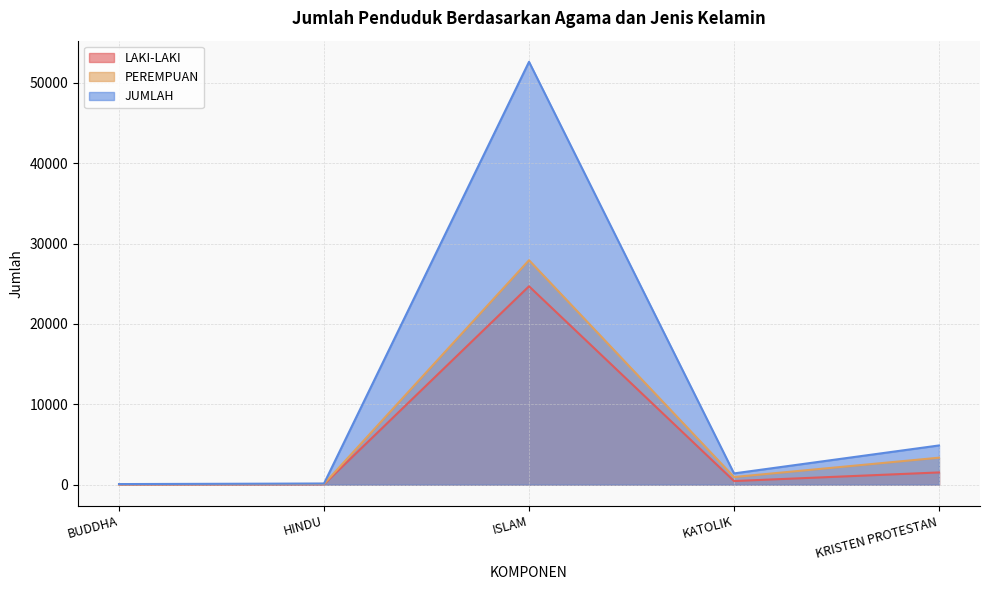

Does the chart display data point markers on the line(s)?

No